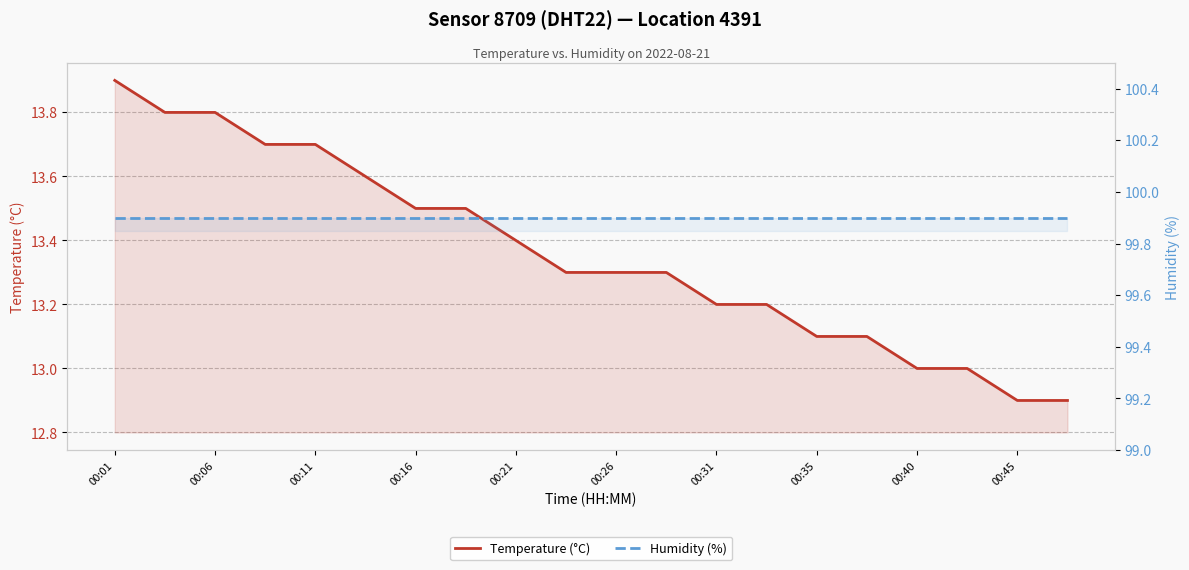

True or false: Temperature (°C) and Humidity (%) intersect in this chart.

False